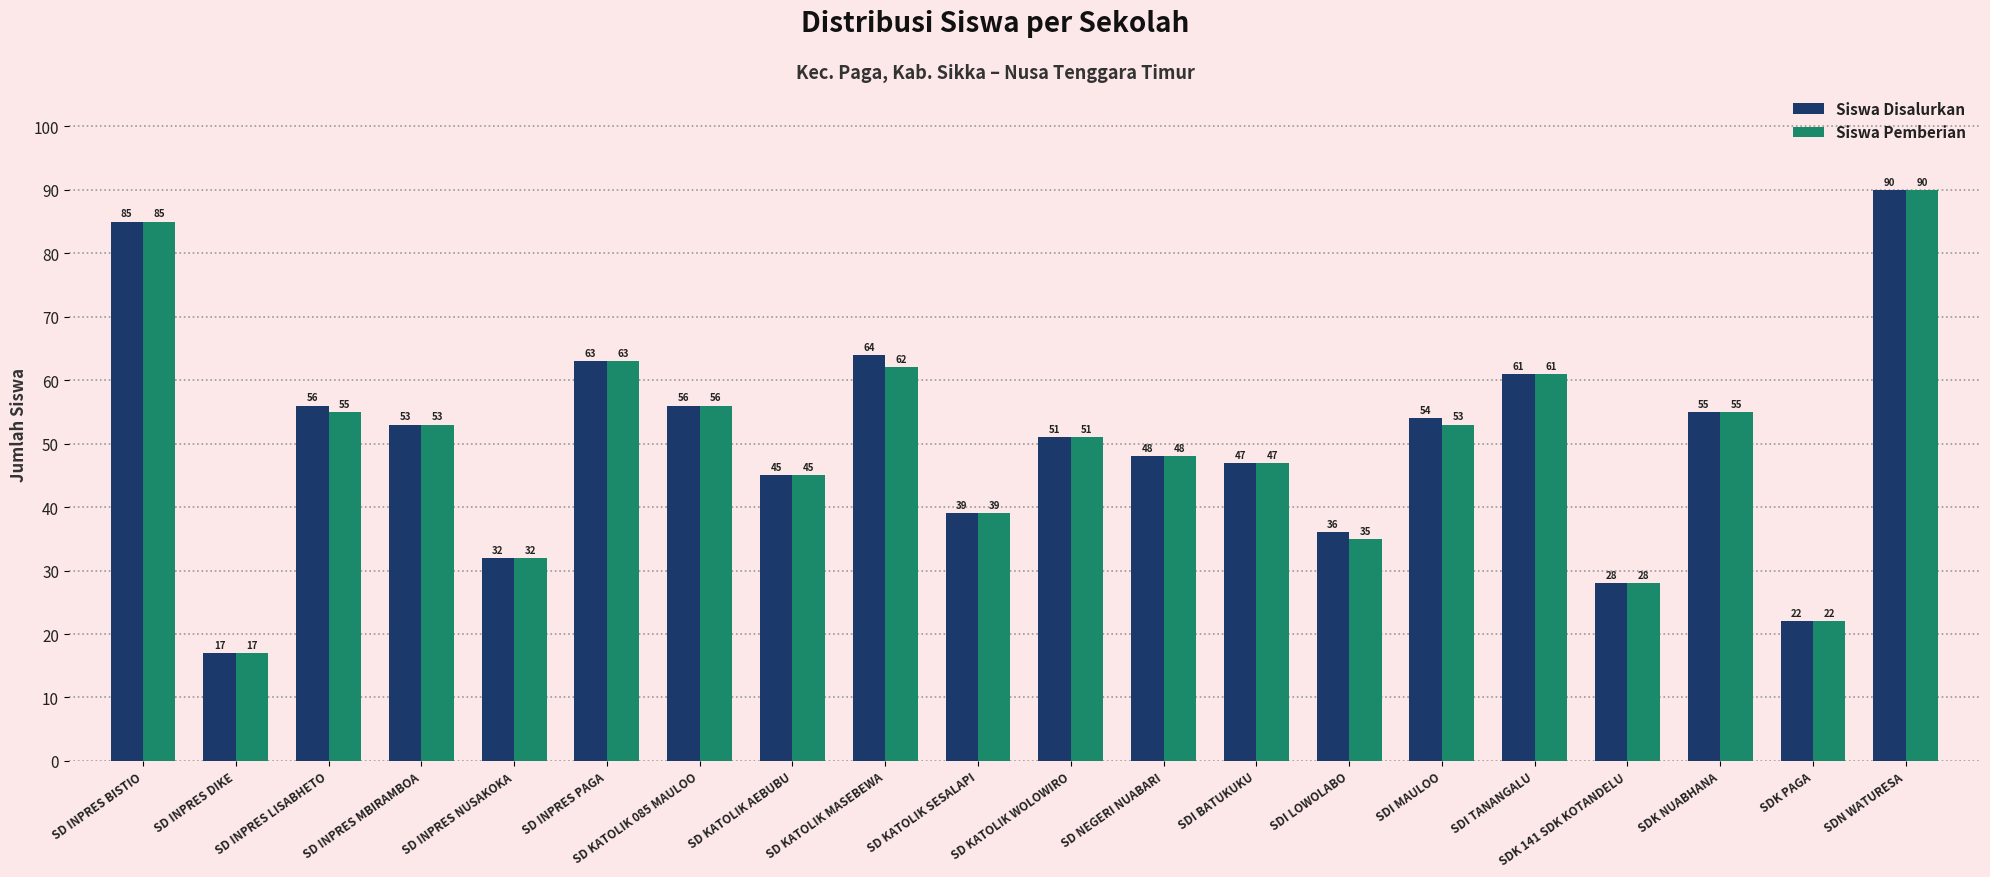

Reading left to right, extract all data points from this chart.

Siswa Disalurkan: SD INPRES BISTIO=85	SD INPRES DIKE=17	SD INPRES LISABHETO=56	SD INPRES MBIRAMBOA=53	SD INPRES NUSAKOKA=32	SD INPRES PAGA=63	SD KATOLIK 085 MAULOO=56	SD KATOLIK AEBUBU=45	SD KATOLIK MASEBEWA=64	SD KATOLIK SESALAPI=39	SD KATOLIK WOLOWIRO=51	SD NEGERI NUABARI=48	SDI BATUKUKU=47	SDI LOWOLABO=36	SDI MAULOO=54	SDI TANANGALU=61	SDK 141 SDK KOTANDELU=28	SDK NUABHANA=55	SDK PAGA=22	SDN WATURESA=90
Siswa Pemberian: SD INPRES BISTIO=85	SD INPRES DIKE=17	SD INPRES LISABHETO=55	SD INPRES MBIRAMBOA=53	SD INPRES NUSAKOKA=32	SD INPRES PAGA=63	SD KATOLIK 085 MAULOO=56	SD KATOLIK AEBUBU=45	SD KATOLIK MASEBEWA=62	SD KATOLIK SESALAPI=39	SD KATOLIK WOLOWIRO=51	SD NEGERI NUABARI=48	SDI BATUKUKU=47	SDI LOWOLABO=35	SDI MAULOO=53	SDI TANANGALU=61	SDK 141 SDK KOTANDELU=28	SDK NUABHANA=55	SDK PAGA=22	SDN WATURESA=90